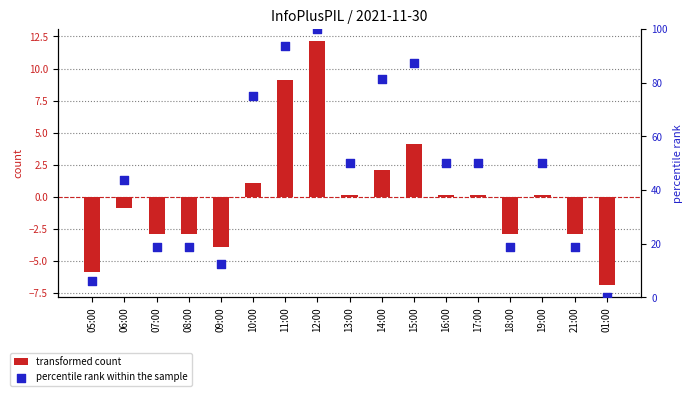

Which series has the widest spread of Y values?

percentile rank within the sample